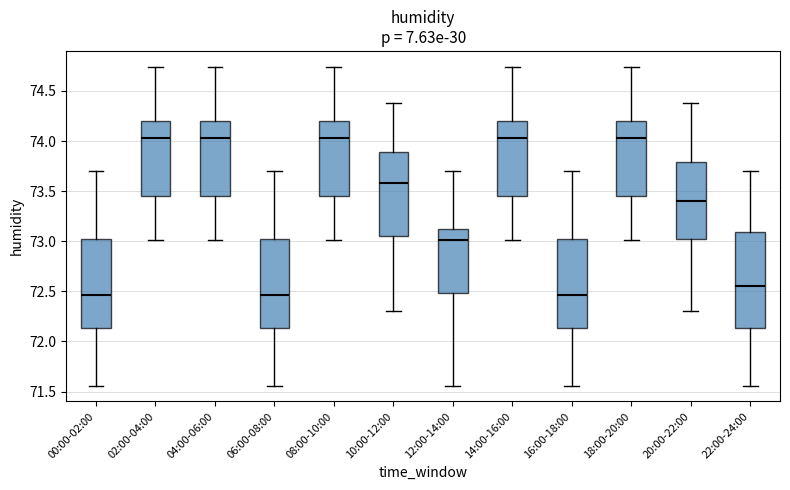

Where does the lower whisker of the box for 02:00-04:00 end on the y-axis? The values are not printed on the chart, so give them approximately, as read against the axis.

73.00